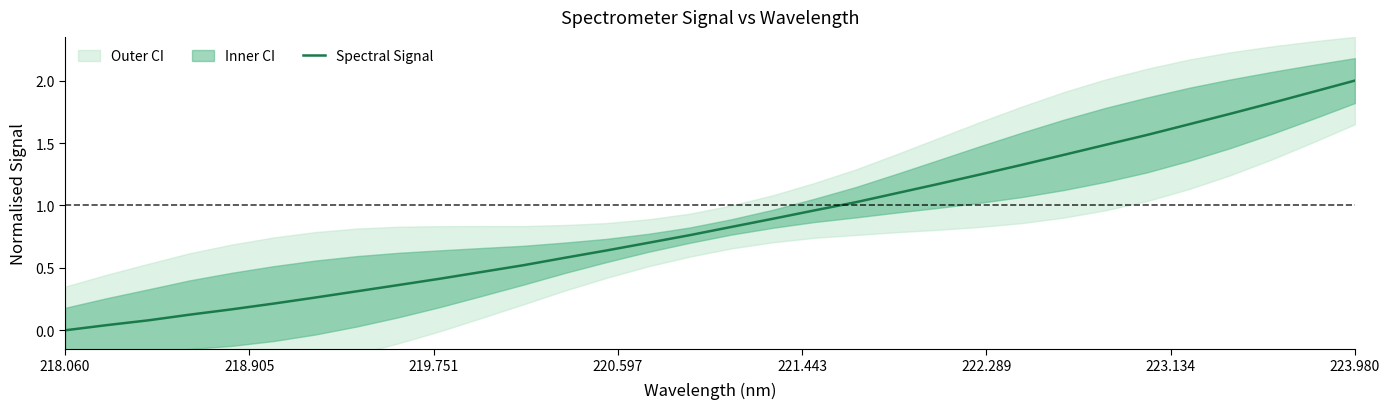

Reading right to left, list all the values displayed in this chart.

2.0	1.9	1.8	1.7	1.6	1.6	1.5	1.4	1.3	1.2	1.2	1.1	1.0	1.0	0.9	0.8	0.8	0.7	0.6	0.6	0.5	0.5	0.4	0.4	0.3	0.3	0.2	0.2	0.1	0.1	0.0	0.0